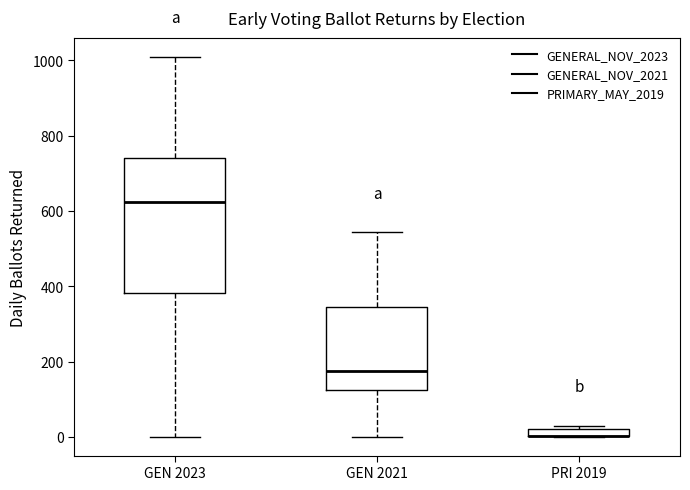

Comparing the boxes themselves (not the whiskers), which one is the tallest?

GEN 2023